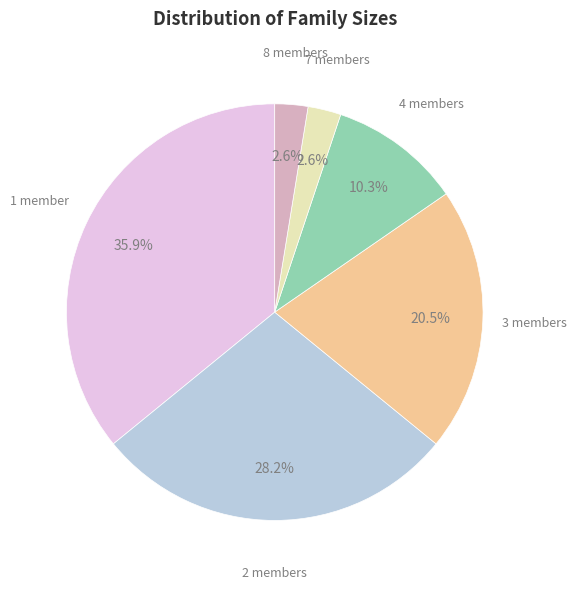

How much of the chart is everything except 4?

89.7%